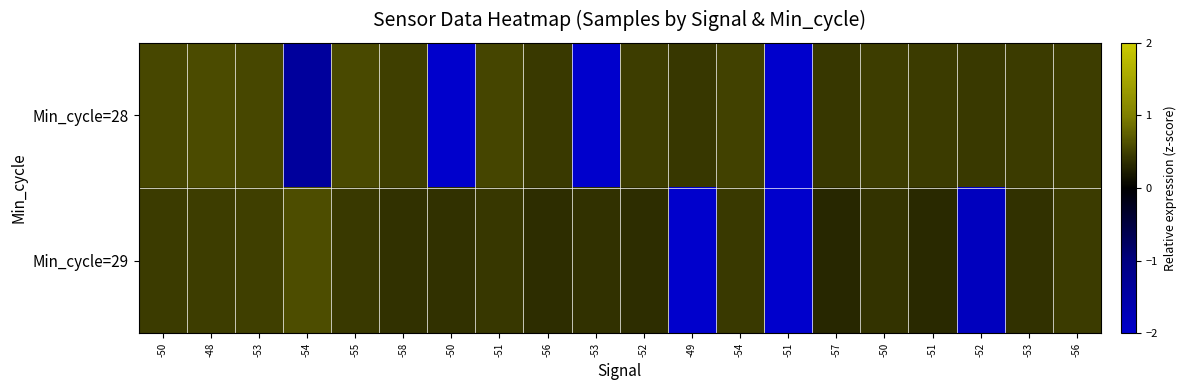

What is the total value across all series at -52?

0.8